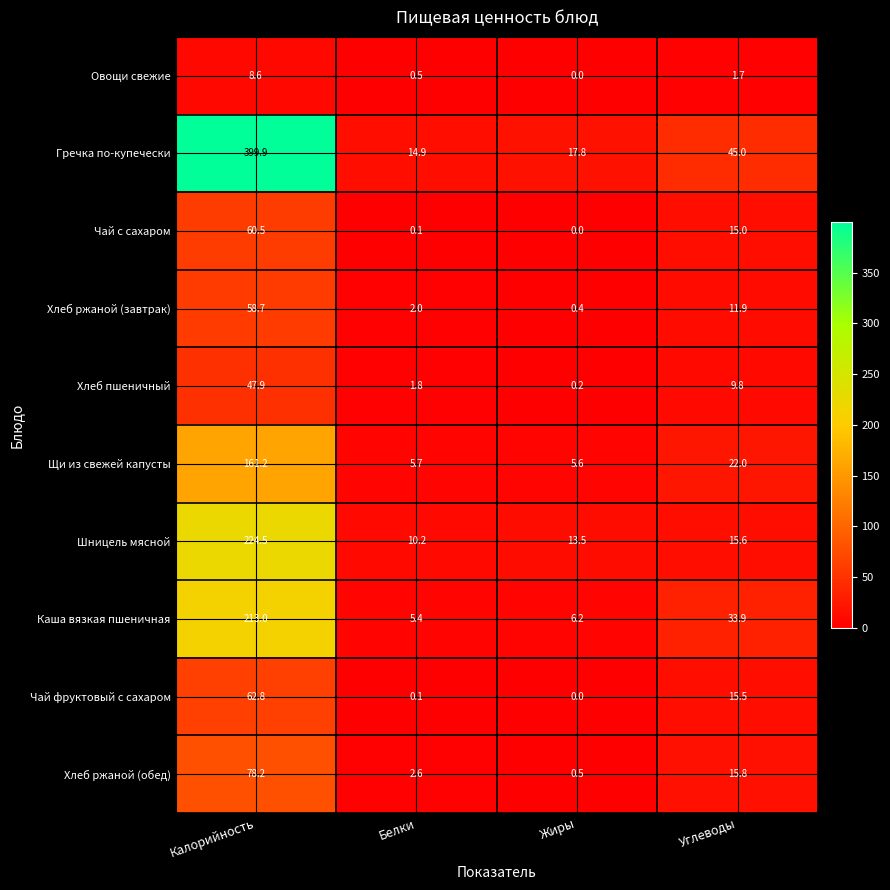

Rank the series at Углеводы from lowest to highest value.

Овощи свежие, Хлеб пшеничный, Хлеб ржаной (завтрак), Чай с сахаром, Чай фруктовый с сахаром, Шницель мясной, Хлеб ржаной (обед), Щи из свежей капусты, Каша вязкая пшеничная, Гречка по-купечески